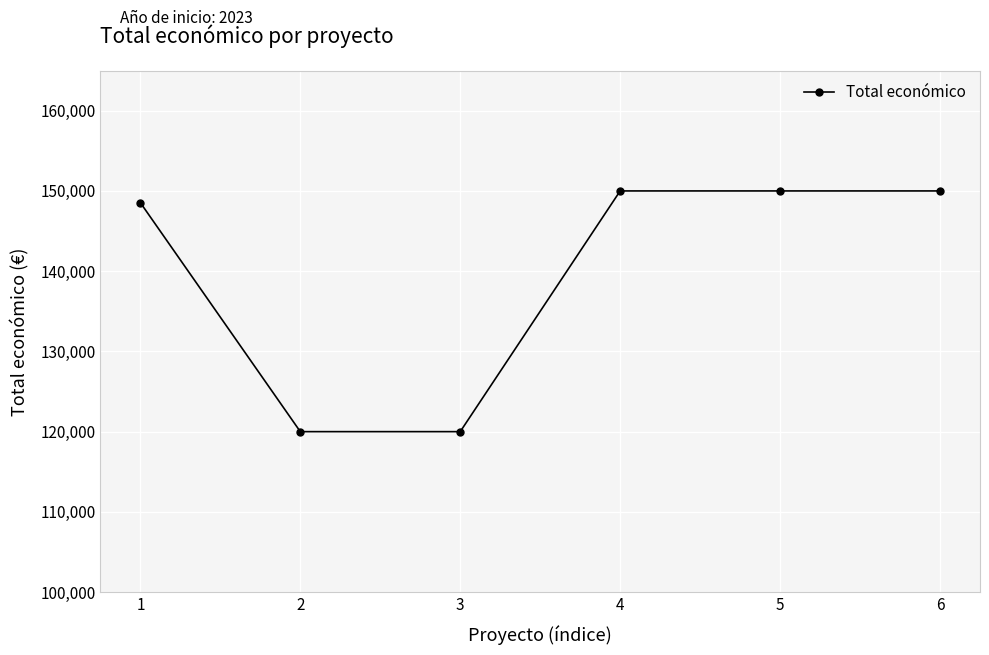

What is the difference between the values at 2 and 6?

30000